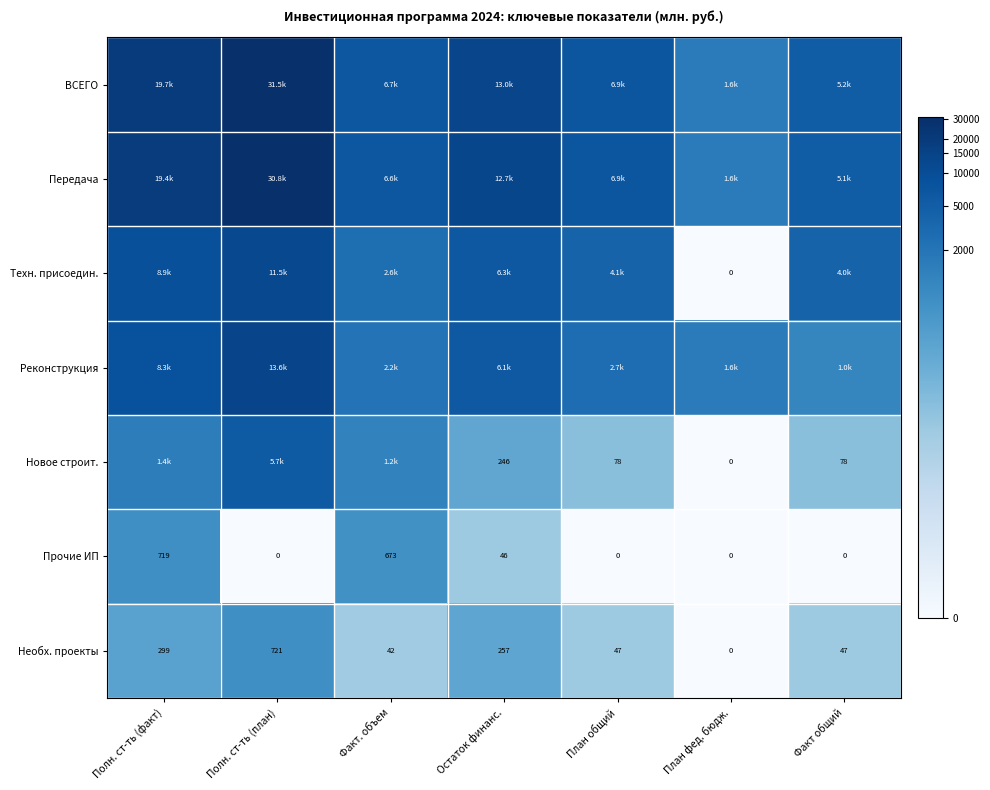

At which label is Необх. проекты closest to 360?

Полн. ст-ть (факт)